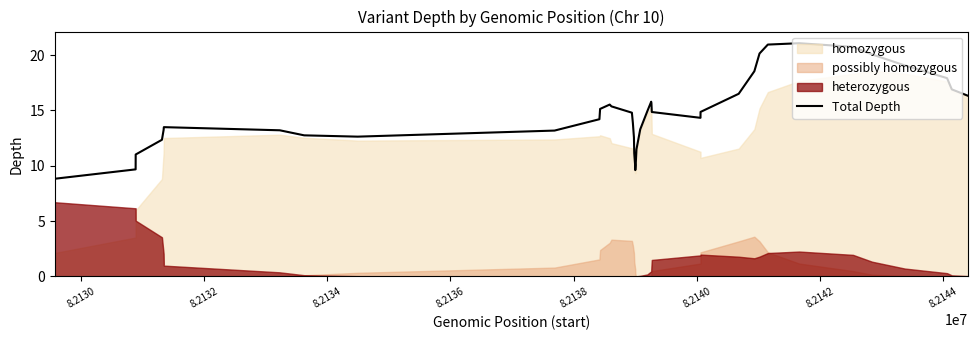

True or false: the data has more than 2 interior local peaks.

True